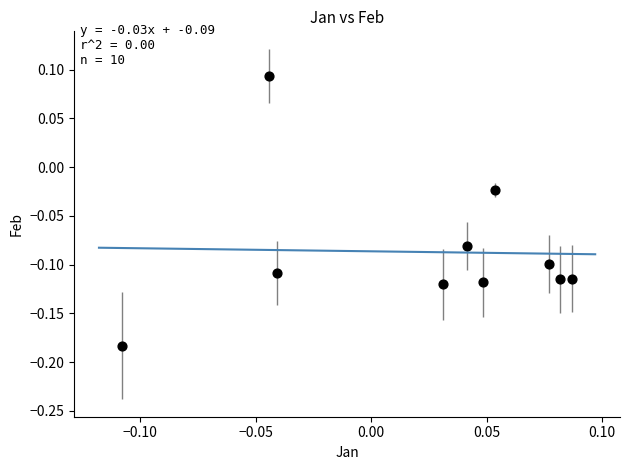

What is the range of Y values (max minus min)?

0.3